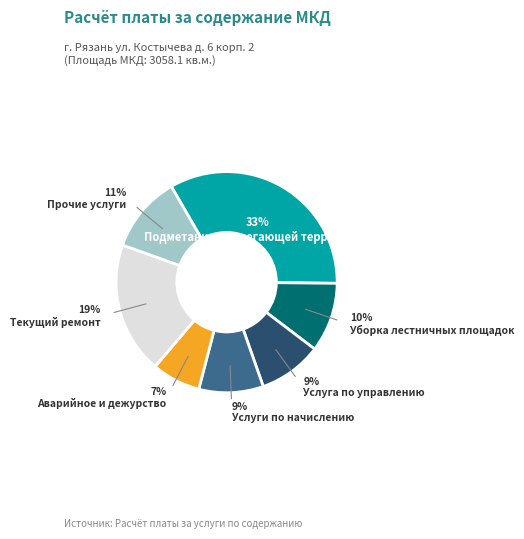

Does any single category account for the majority?

No